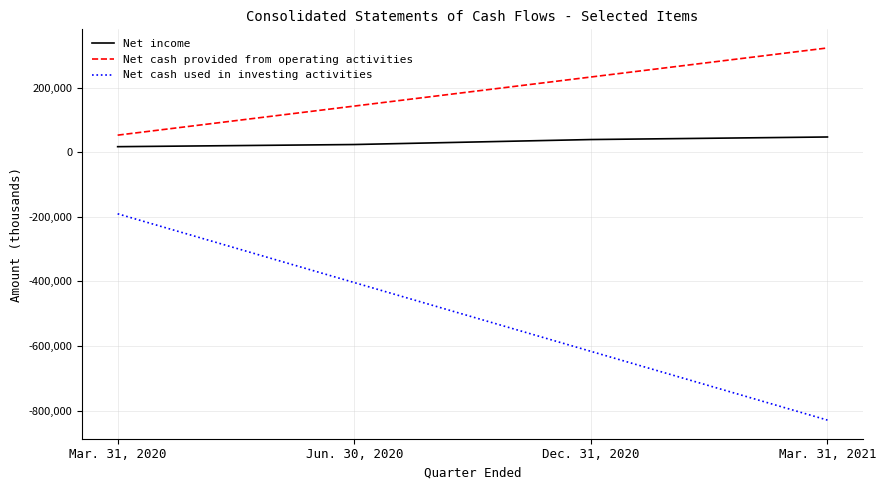

List the series in order of their overall mean, lowest first.

Net cash used in investing activities, Net income, Net cash provided from operating activities